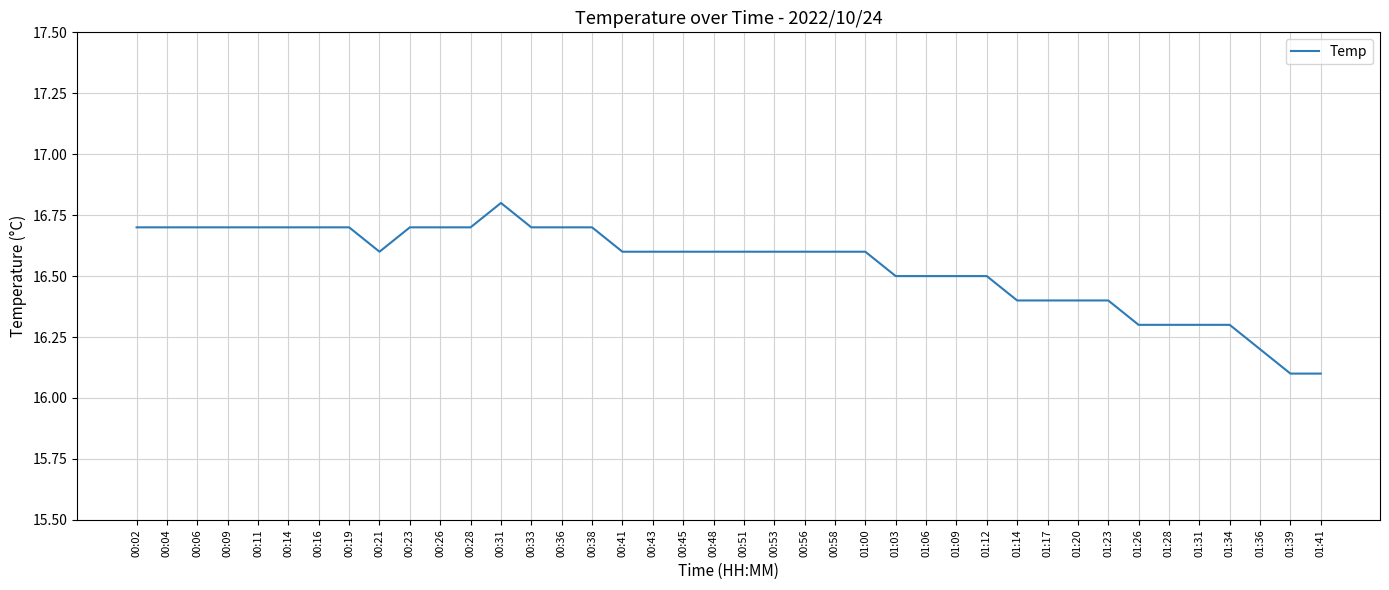

Reading left to right, transcribe all the data shown in this chart.

16.7	16.7	16.7	16.7	16.7	16.7	16.7	16.7	16.6	16.7	16.7	16.7	16.8	16.7	16.7	16.7	16.6	16.6	16.6	16.6	16.6	16.6	16.6	16.6	16.6	16.5	16.5	16.5	16.5	16.4	16.4	16.4	16.4	16.3	16.3	16.3	16.3	16.2	16.1	16.1